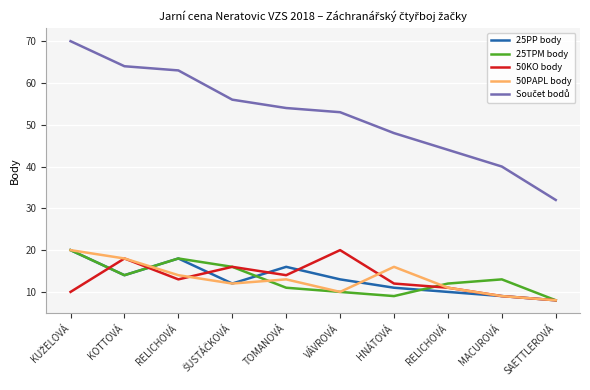

How many lines are shown in the chart?

5